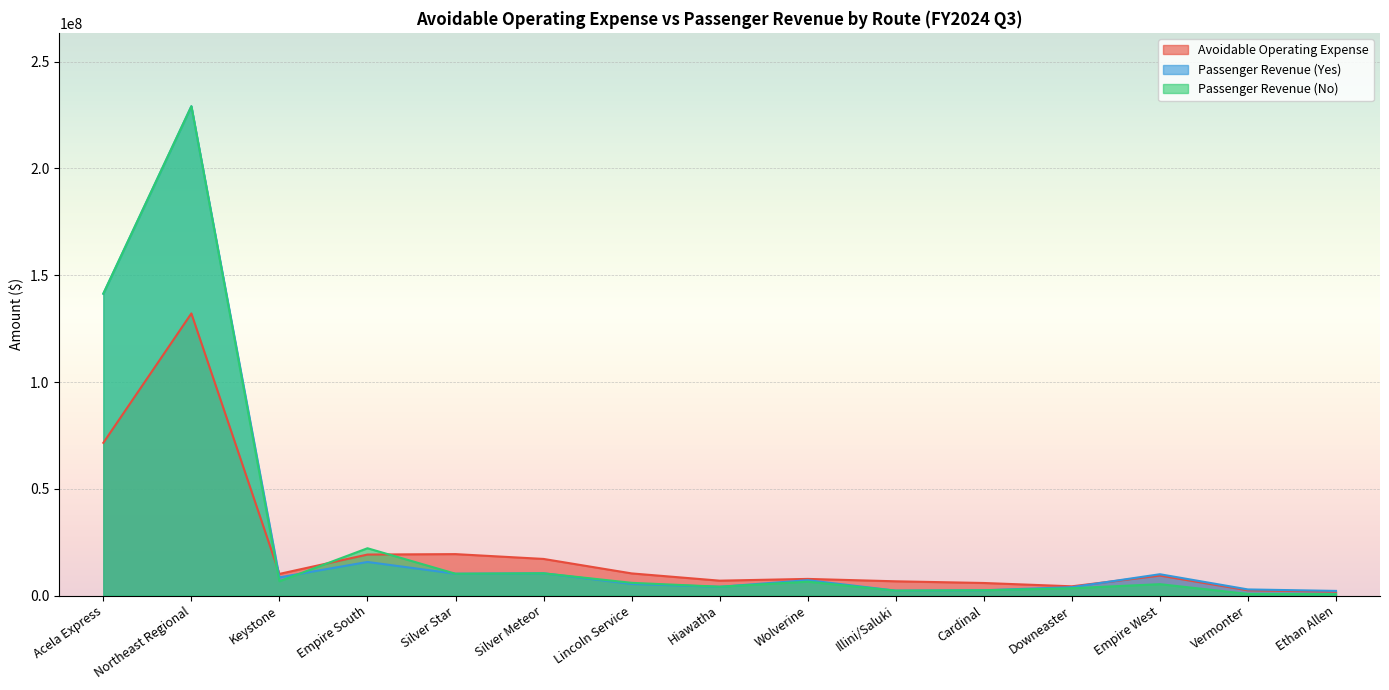

Does the chart display data point markers on the line(s)?

No